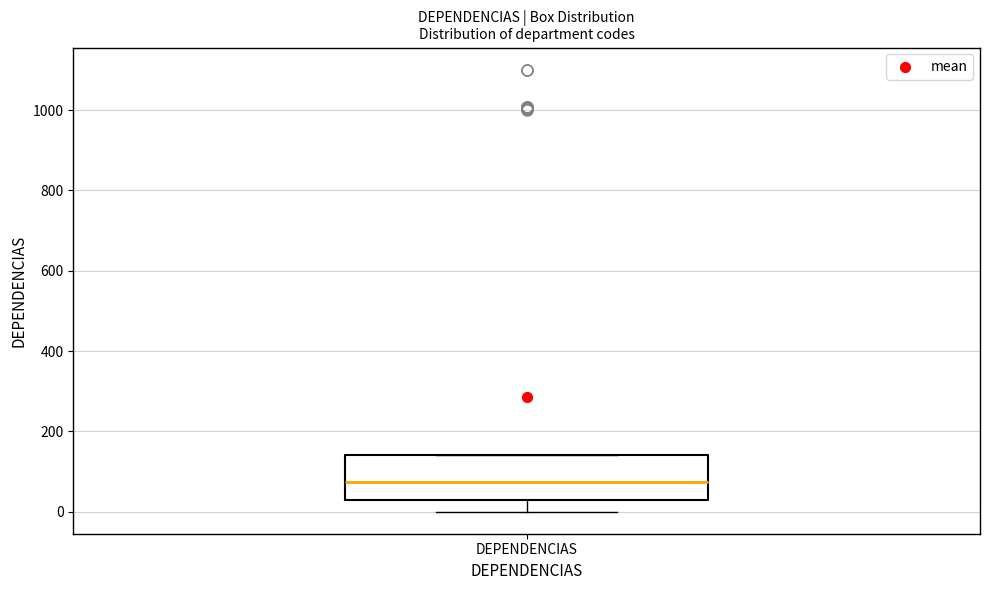

Read this box plot against the y-axis: the position of the median line, the range covered by the box, and the ends of both whiskers. The values are not printed on the chart, so give them approximately, as read against the axis.

median 80, box 20 to 140, whiskers 0 to 140